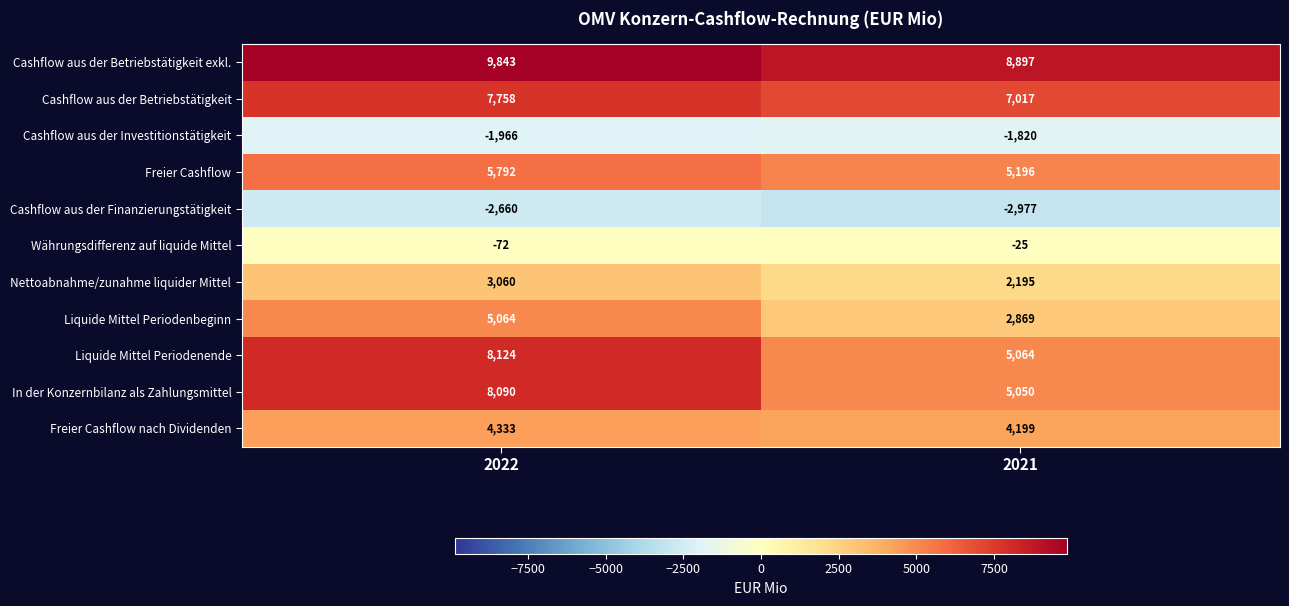

Is it true that Cashflow aus der Finanzierungstätigkeit equals -1384 at 2022?

False